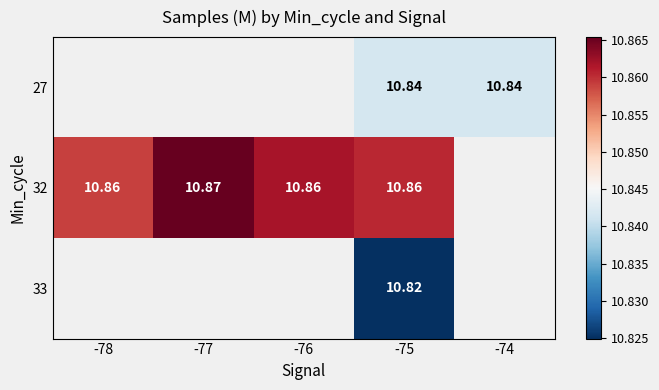

Is the value of 32 at -76 greater than the value of 33 at -75?

Yes